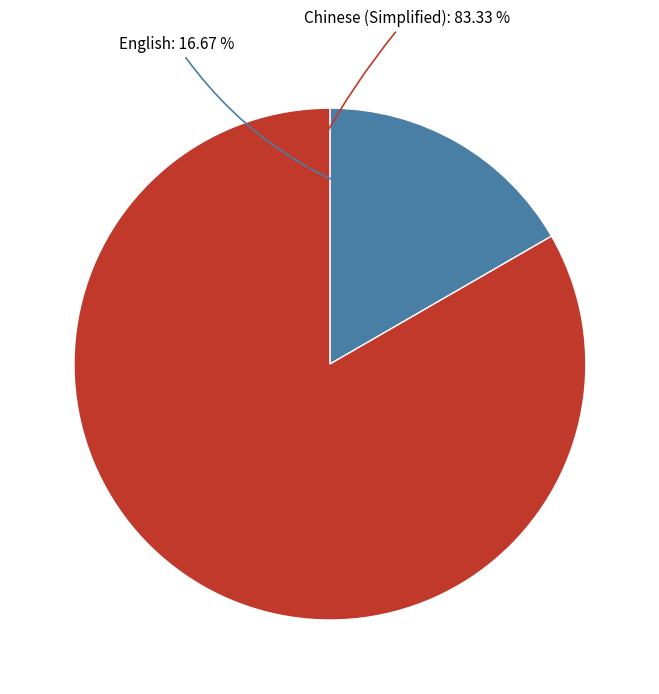

Is there a majority slice in this chart?

Yes